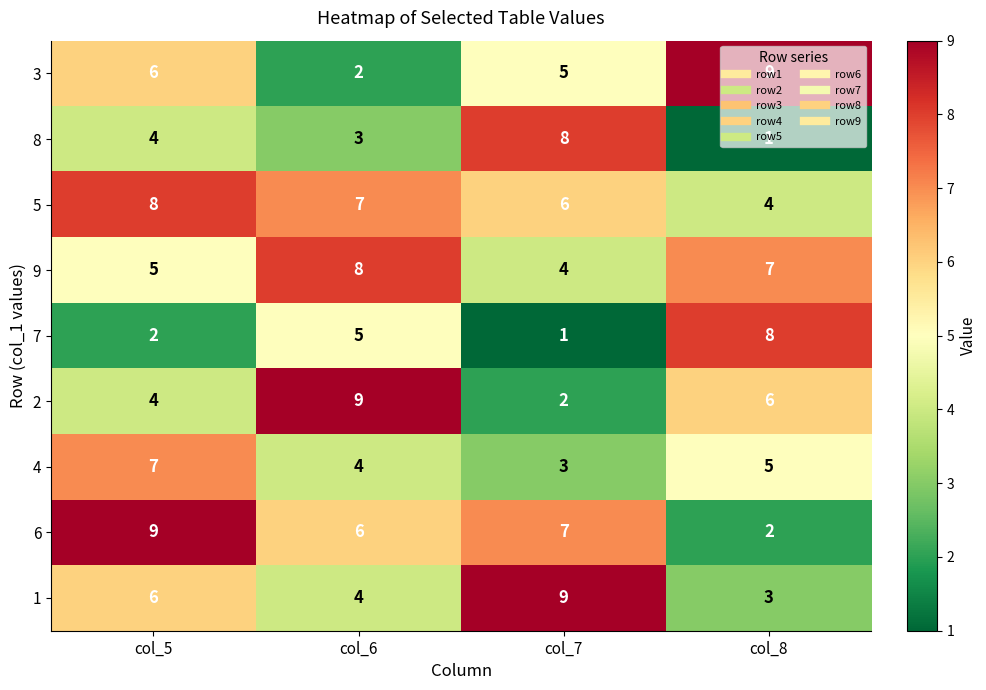

How many 2 values are between 4 and 9?

3